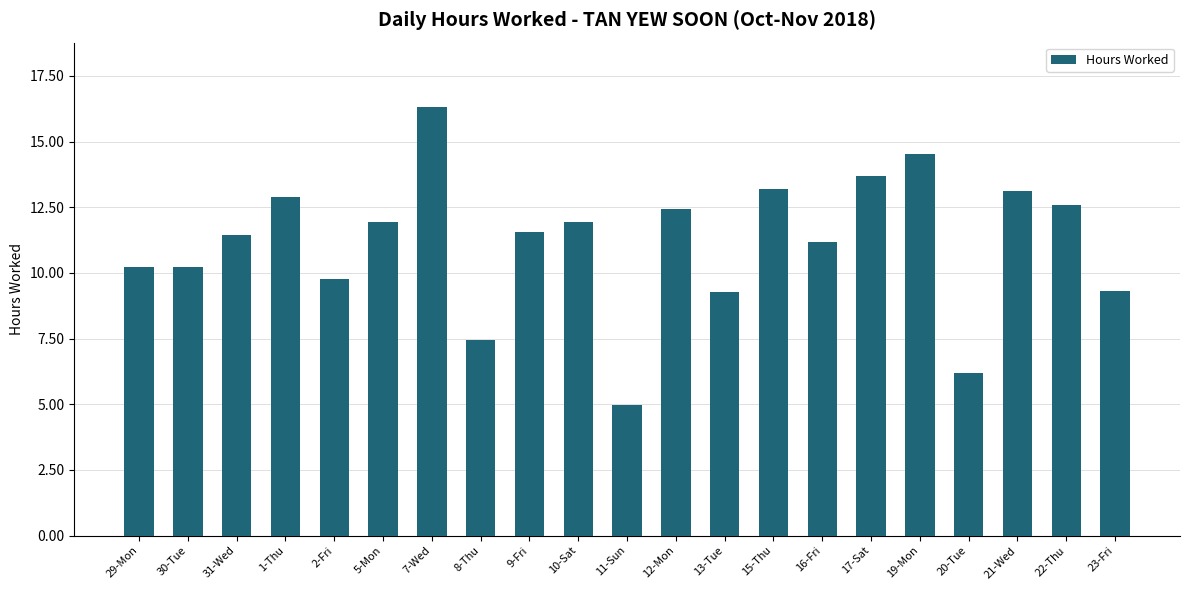

How many values exceed 11?

13